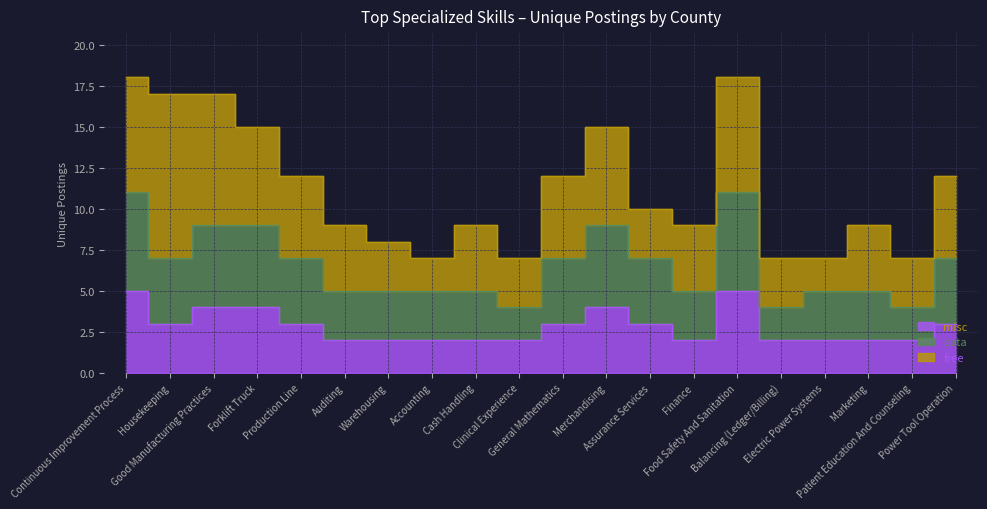

True or false: misc and data cross at least once.

False